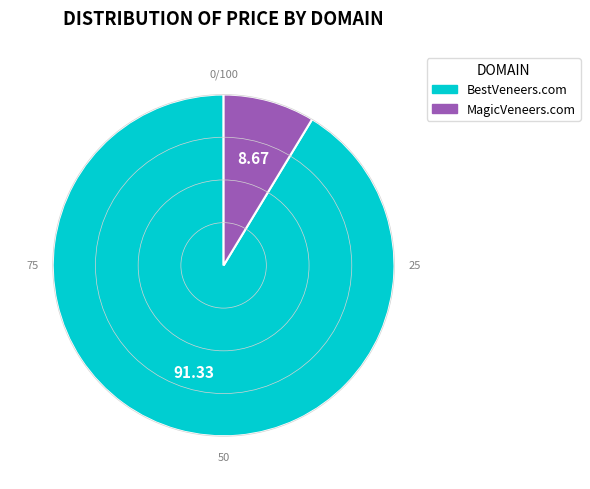

Is the sum of BestVeneers.com and MagicVeneers.com greater than half?

Yes